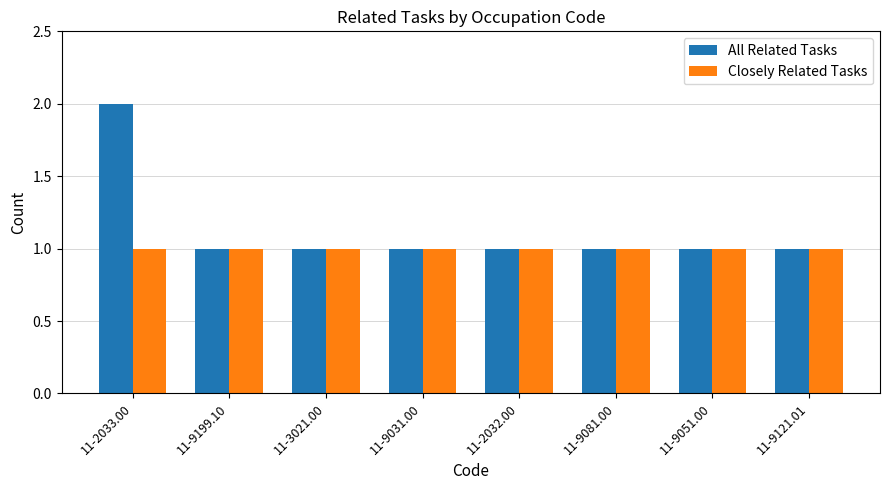

How many bars are there in each group?

2